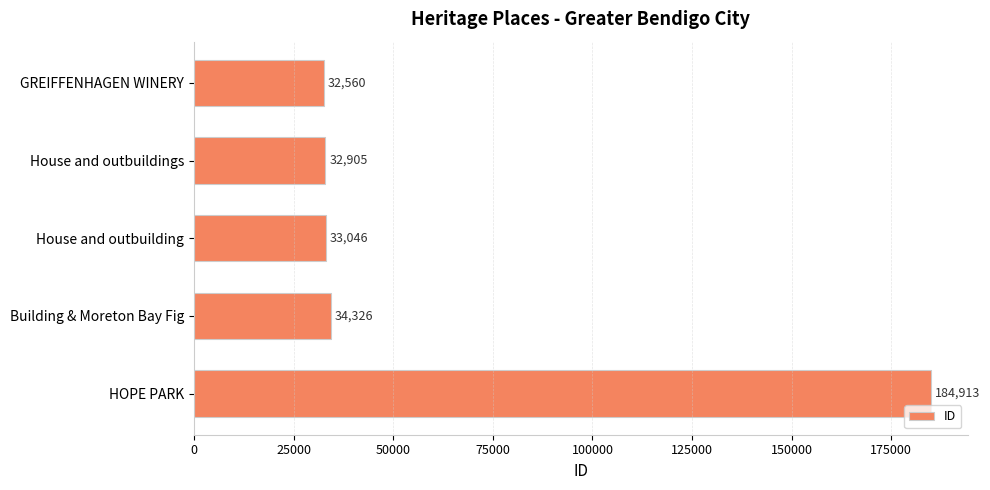

What is the value of the 2nd bar from the top?

32905